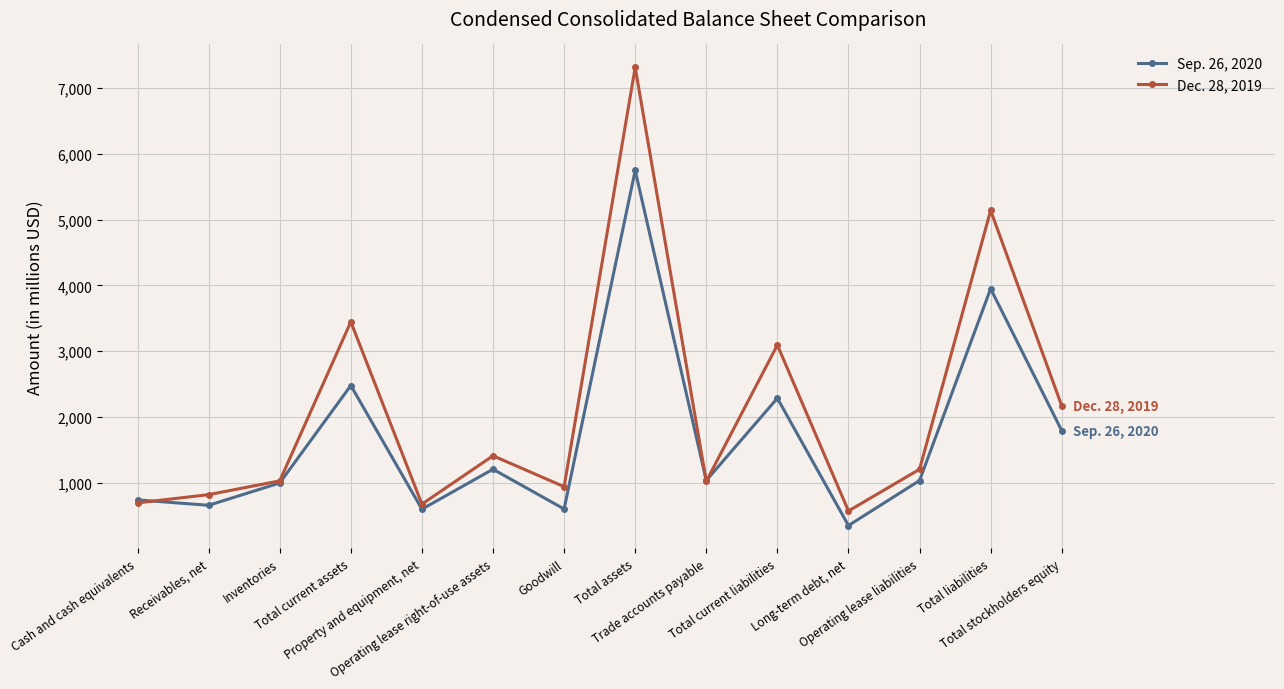

Which series has the largest total across all categories?

Dec. 28, 2019